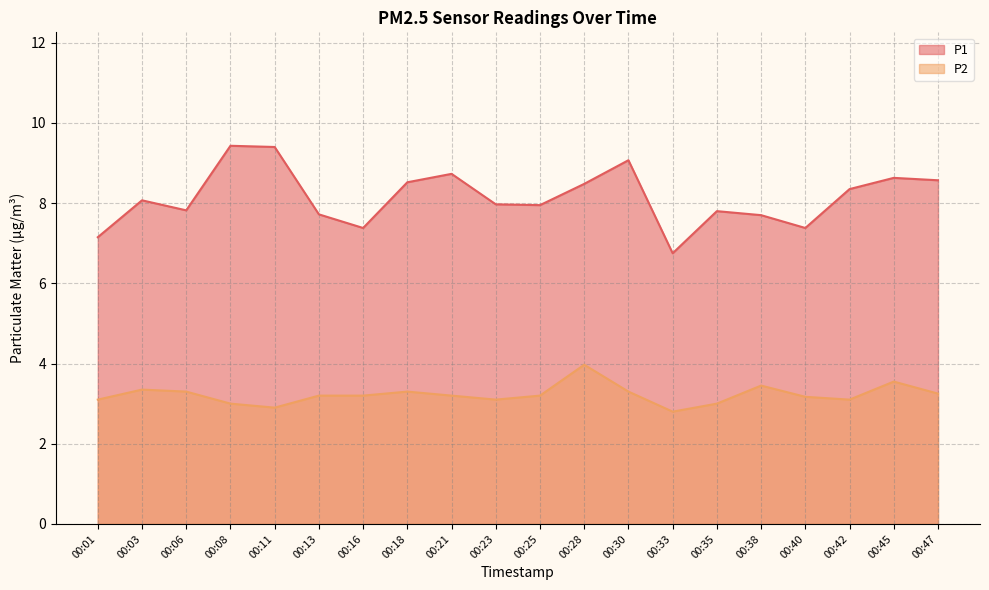

Rank the categories by P2 value from lowest to highest.

00:33, 00:11, 00:08, 00:35, 00:01, 00:23, 00:42, 00:40, 00:13, 00:16, 00:21, 00:25, 00:47, 00:06, 00:18, 00:30, 00:03, 00:38, 00:45, 00:28